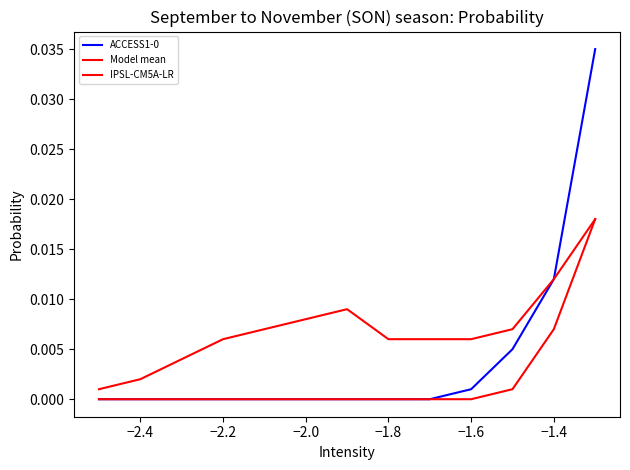

Is this an area chart (filled region under the line)?

No